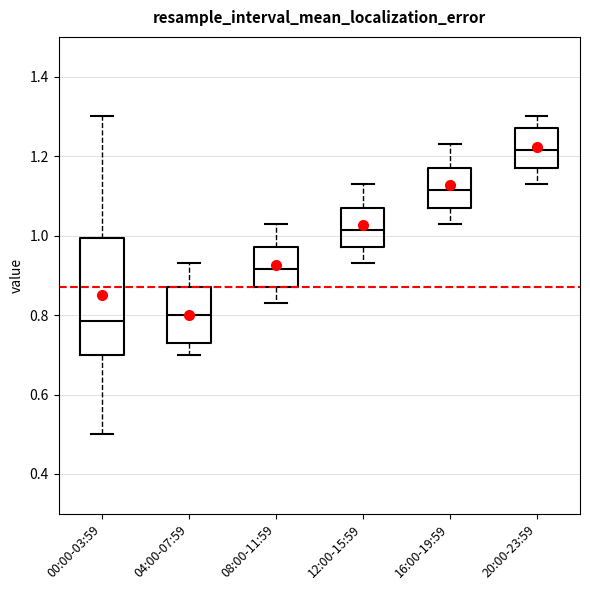

Where is the lower edge of the box for 04:00-07:59 on the y-axis? The values are not printed on the chart, so give them approximately, as read against the axis.

0.74